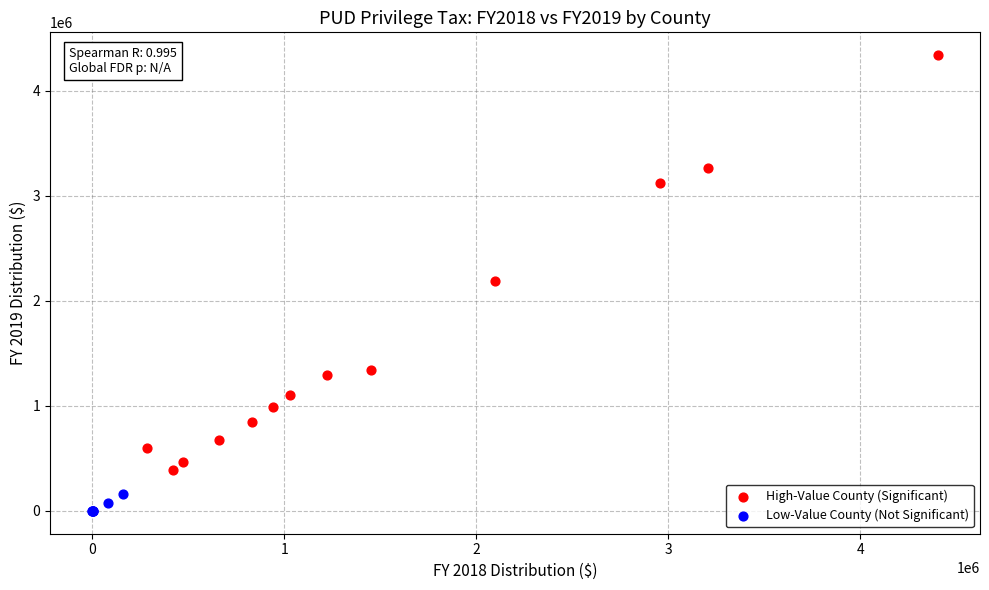

Which series contains the highest Y value?

High-Value County (Significant)